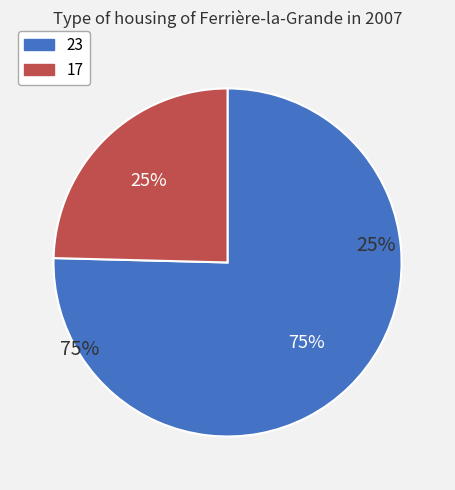

Combined, do 23 and 17 account for over 50%?

Yes